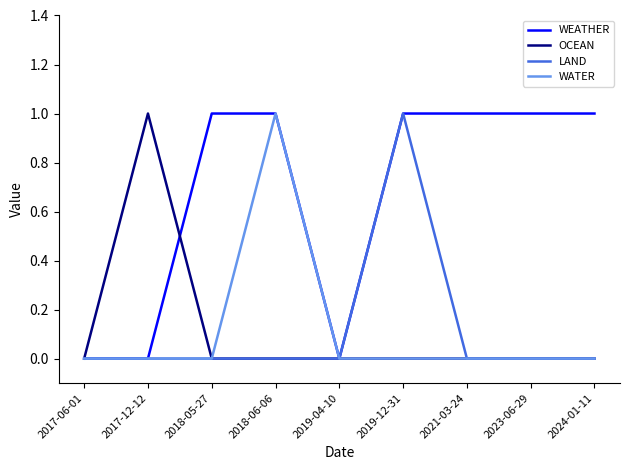

What position from the left is 2019-12-31?

6